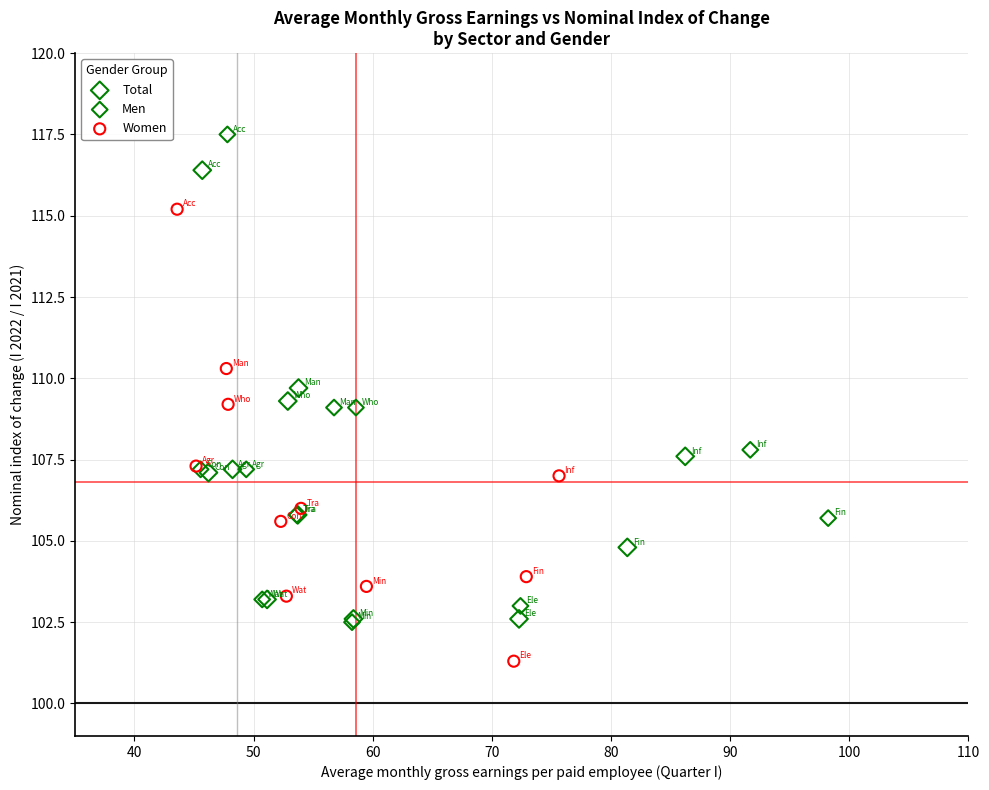

Which series reaches the minimum Y coordinate?

Women